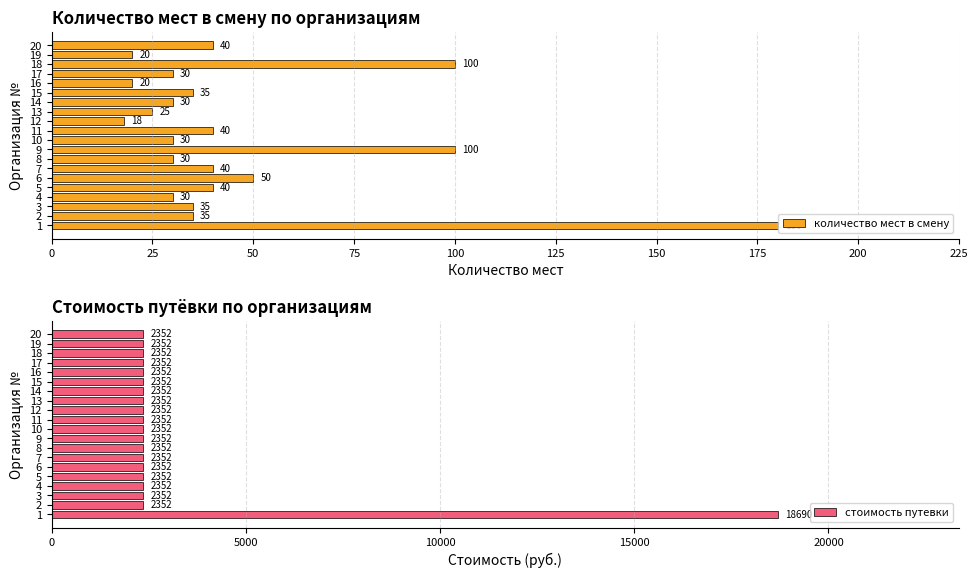

What is the approximate value of стоимость путевки at 10, to the nearest 50?

2350